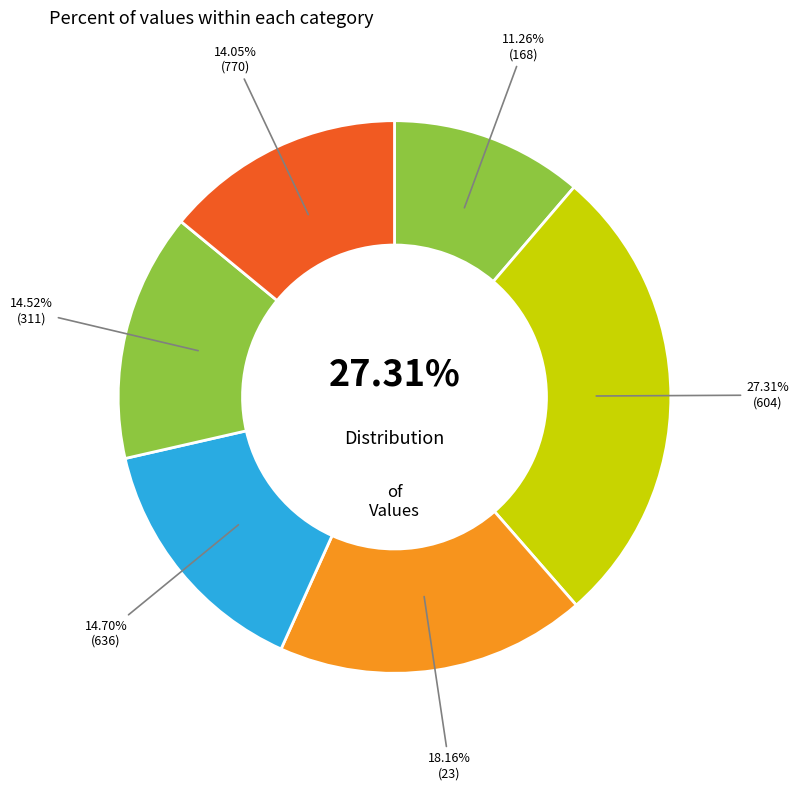

Which category has the smallest portion of the pie?

168